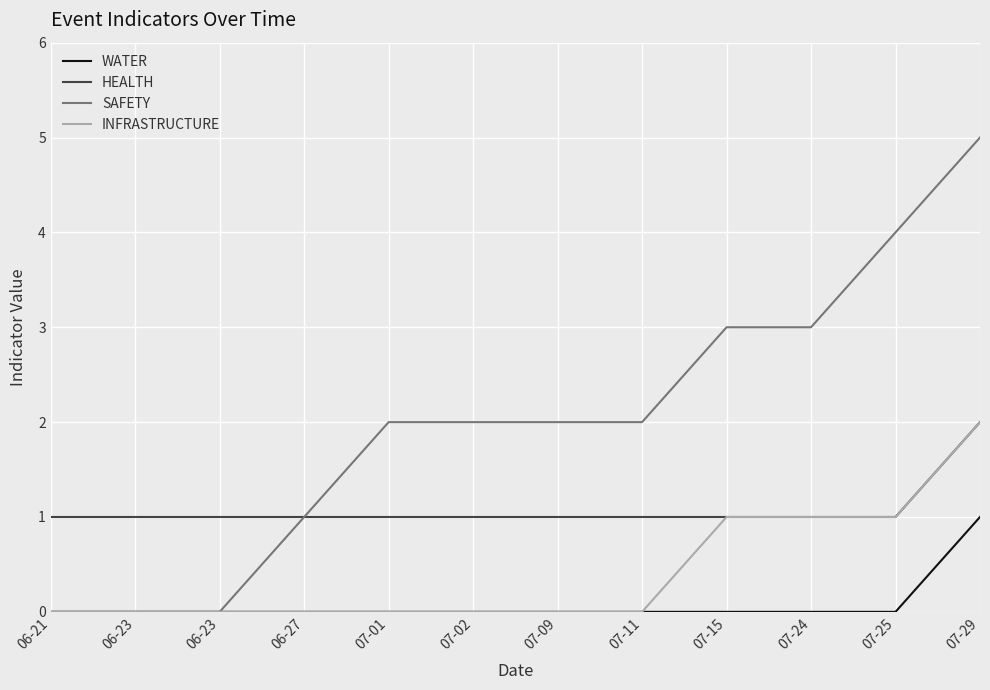

What are all the series names shown in the legend?

WATER, HEALTH, SAFETY, INFRASTRUCTURE